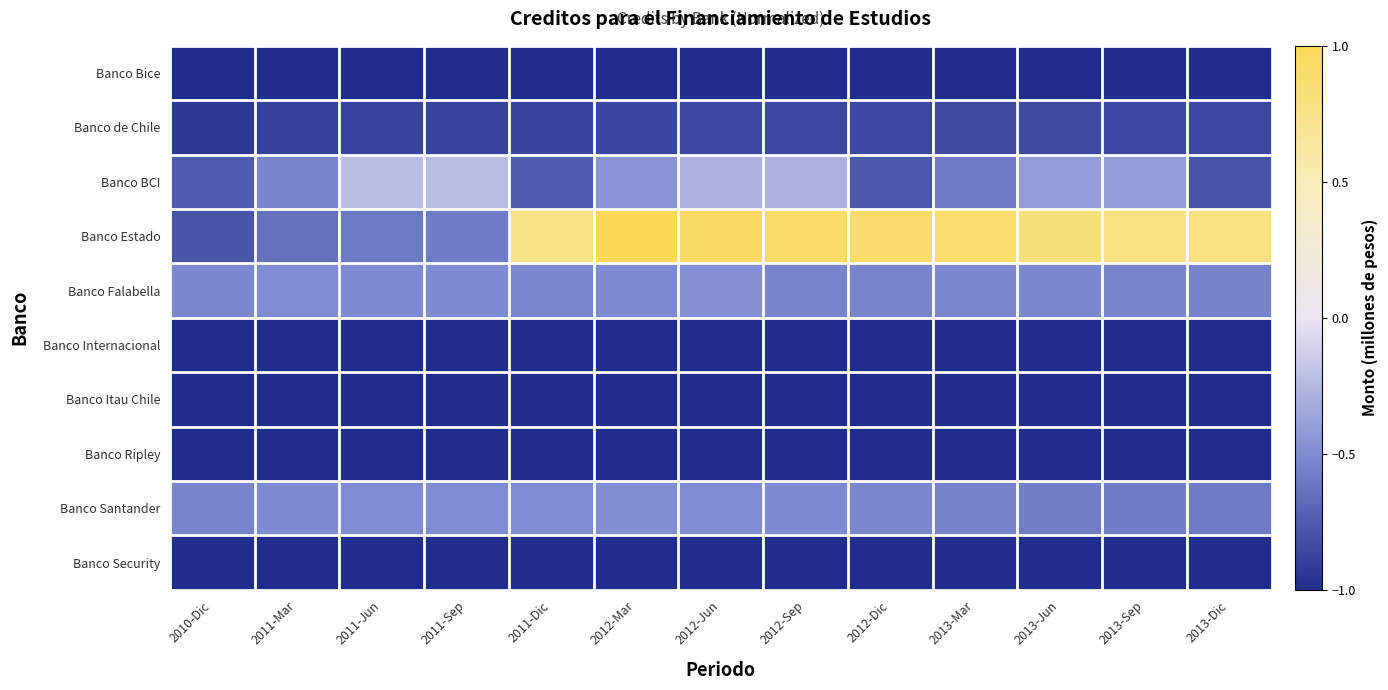

Reading left to right, extract all data points from this chart.

Banco Bice: 2010-Dic=-1.0	2011-Mar=-1.0	2011-Jun=-1.0	2011-Sep=-1.0	2011-Dic=-1.0	2012-Mar=-1.0	2012-Jun=-1.0	2012-Sep=-1.0	2012-Dic=-1.0	2013-Mar=-1.0	2013-Jun=-1.0	2013-Sep=-1.0	2013-Dic=-1.0
Banco de Chile: 2010-Dic=-0.9	2011-Mar=-0.9	2011-Jun=-0.9	2011-Sep=-0.9	2011-Dic=-0.9	2012-Mar=-0.9	2012-Jun=-0.9	2012-Sep=-0.9	2012-Dic=-0.9	2013-Mar=-0.9	2013-Jun=-0.9	2013-Sep=-0.9	2013-Dic=-0.9
Banco BCI: 2010-Dic=-0.7	2011-Mar=-0.5	2011-Jun=-0.2	2011-Sep=-0.2	2011-Dic=-0.7	2012-Mar=-0.5	2012-Jun=-0.3	2012-Sep=-0.3	2012-Dic=-0.8	2013-Mar=-0.6	2013-Jun=-0.4	2013-Sep=-0.4	2013-Dic=-0.8
Banco Estado: 2010-Dic=-0.8	2011-Mar=-0.6	2011-Jun=-0.6	2011-Sep=-0.6	2011-Dic=0.7	2012-Mar=1.0	2012-Jun=0.9	2012-Sep=0.9	2012-Dic=0.9	2013-Mar=0.9	2013-Jun=0.8	2013-Sep=0.8	2013-Dic=0.8
Banco Falabella: 2010-Dic=-0.5	2011-Mar=-0.5	2011-Jun=-0.5	2011-Sep=-0.5	2011-Dic=-0.5	2012-Mar=-0.5	2012-Jun=-0.5	2012-Sep=-0.5	2012-Dic=-0.5	2013-Mar=-0.5	2013-Jun=-0.5	2013-Sep=-0.5	2013-Dic=-0.5
Banco Internacional: 2010-Dic=-1.0	2011-Mar=-1.0	2011-Jun=-1.0	2011-Sep=-1.0	2011-Dic=-1.0	2012-Mar=-1.0	2012-Jun=-1.0	2012-Sep=-1.0	2012-Dic=-1.0	2013-Mar=-1.0	2013-Jun=-1.0	2013-Sep=-1.0	2013-Dic=-1.0
Banco Itau Chile: 2010-Dic=-1.0	2011-Mar=-1.0	2011-Jun=-1.0	2011-Sep=-1.0	2011-Dic=-1.0	2012-Mar=-1.0	2012-Jun=-1.0	2012-Sep=-1.0	2012-Dic=-1.0	2013-Mar=-1.0	2013-Jun=-1.0	2013-Sep=-1.0	2013-Dic=-1.0
Banco Ripley: 2010-Dic=-1.0	2011-Mar=-1.0	2011-Jun=-1.0	2011-Sep=-1.0	2011-Dic=-1.0	2012-Mar=-1.0	2012-Jun=-1.0	2012-Sep=-1.0	2012-Dic=-1.0	2013-Mar=-1.0	2013-Jun=-1.0	2013-Sep=-1.0	2013-Dic=-1.0
Banco Santander: 2010-Dic=-0.5	2011-Mar=-0.5	2011-Jun=-0.5	2011-Sep=-0.5	2011-Dic=-0.5	2012-Mar=-0.5	2012-Jun=-0.5	2012-Sep=-0.5	2012-Dic=-0.5	2013-Mar=-0.5	2013-Jun=-0.6	2013-Sep=-0.6	2013-Dic=-0.6
Banco Security: 2010-Dic=-1.0	2011-Mar=-1.0	2011-Jun=-1.0	2011-Sep=-1.0	2011-Dic=-1.0	2012-Mar=-1.0	2012-Jun=-1.0	2012-Sep=-1.0	2012-Dic=-1.0	2013-Mar=-1.0	2013-Jun=-1.0	2013-Sep=-1.0	2013-Dic=-1.0